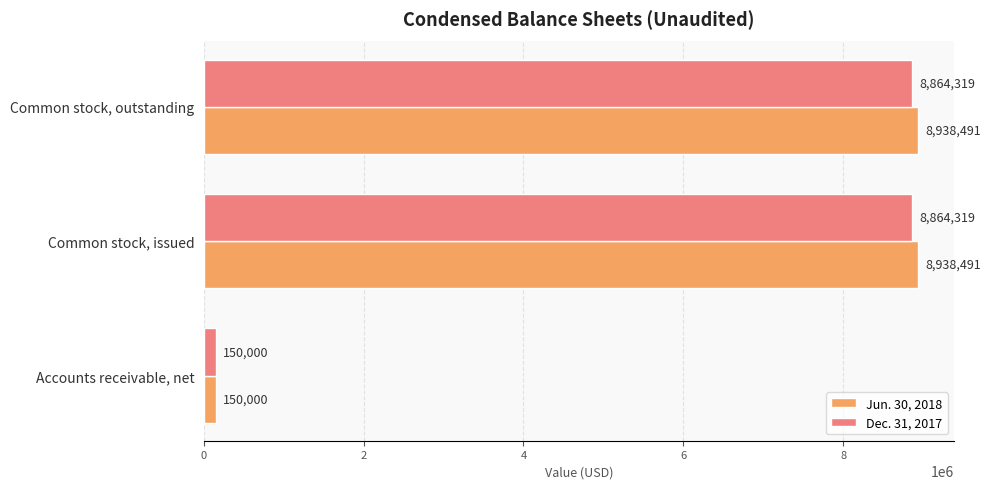

Which series changed the most between Accounts receivable, net and Common stock, issued?

Jun. 30, 2018